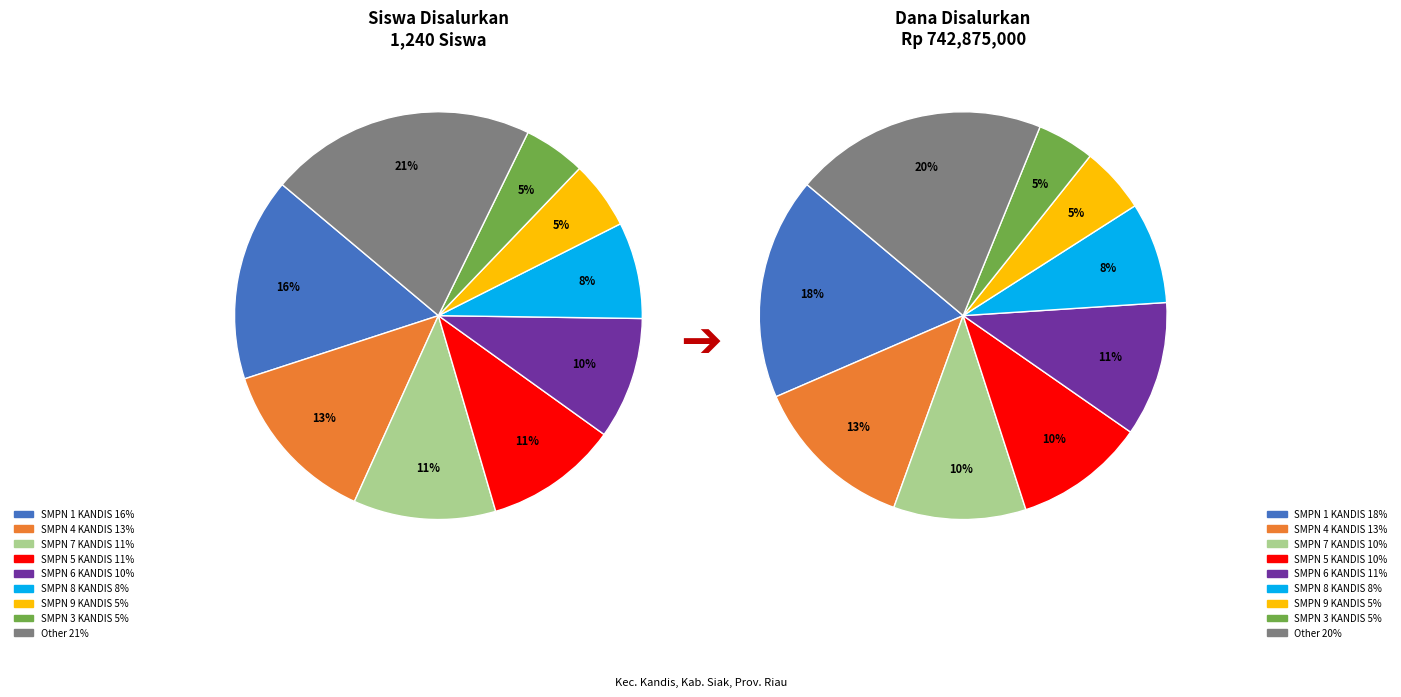

Does SMP S ARISKA KEC KANDIS represent more than half of the total?

No